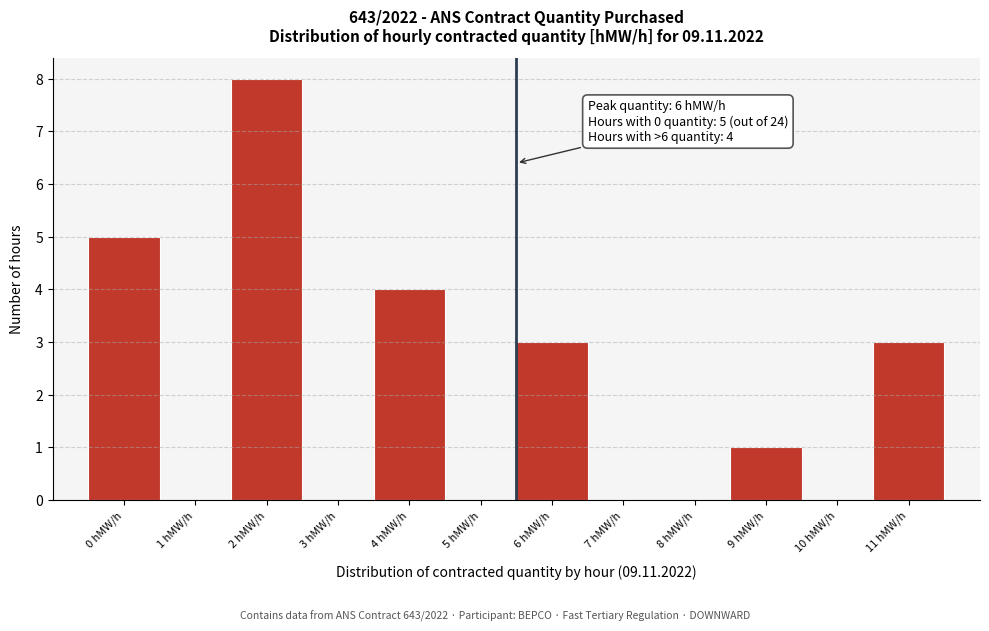

Reading right to left, what are all the values shown in this chart?

11 hMW/h=3	10 hMW/h=0	9 hMW/h=1	8 hMW/h=0	7 hMW/h=0	6 hMW/h=3	5 hMW/h=0	4 hMW/h=4	3 hMW/h=0	2 hMW/h=8	1 hMW/h=0	0 hMW/h=5